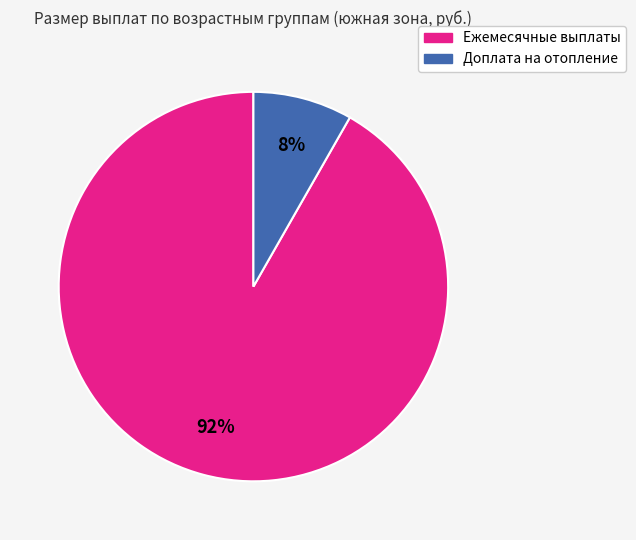

Does any single category account for the majority?

Yes